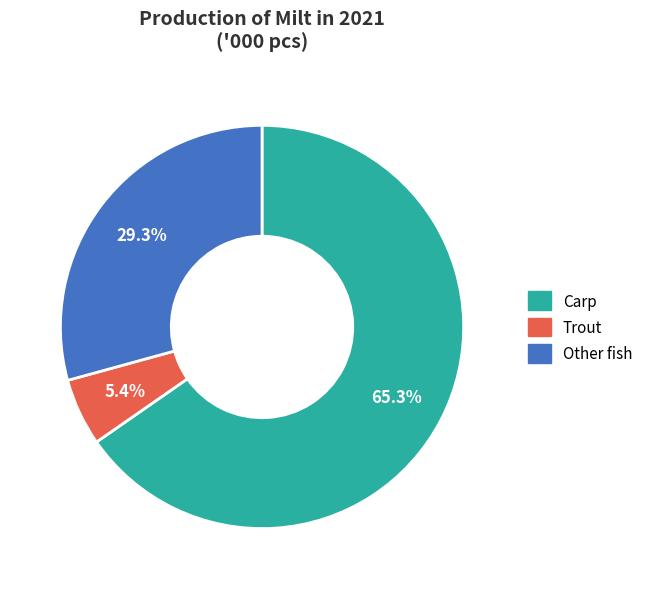

To the nearest percent, what portion does Carp represent?

65%